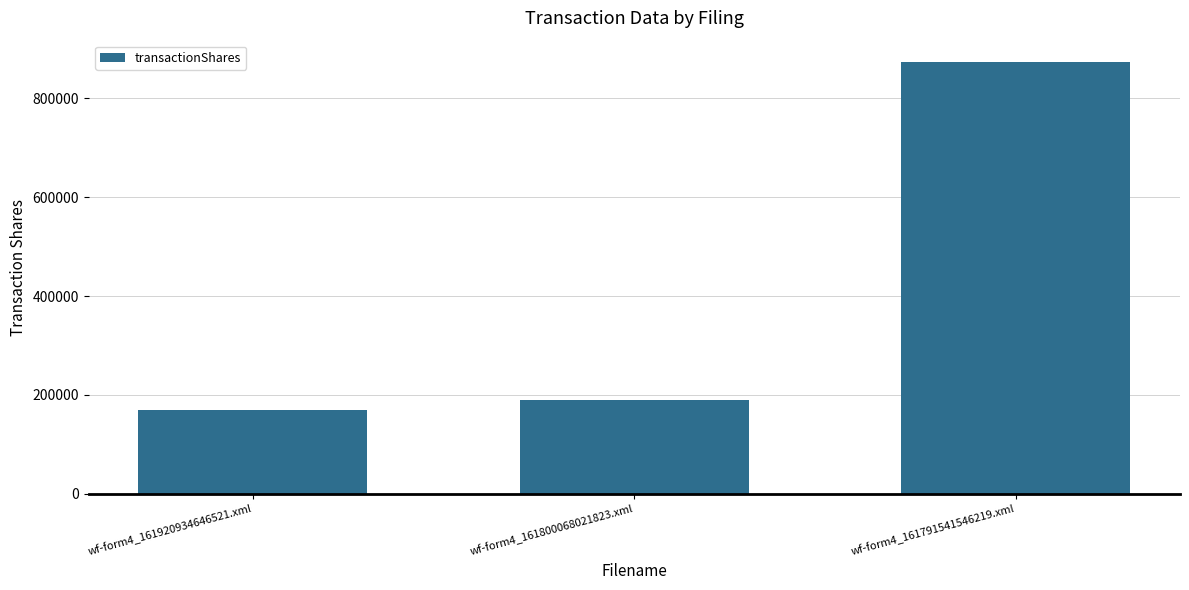

What is the smallest value displayed?

170000